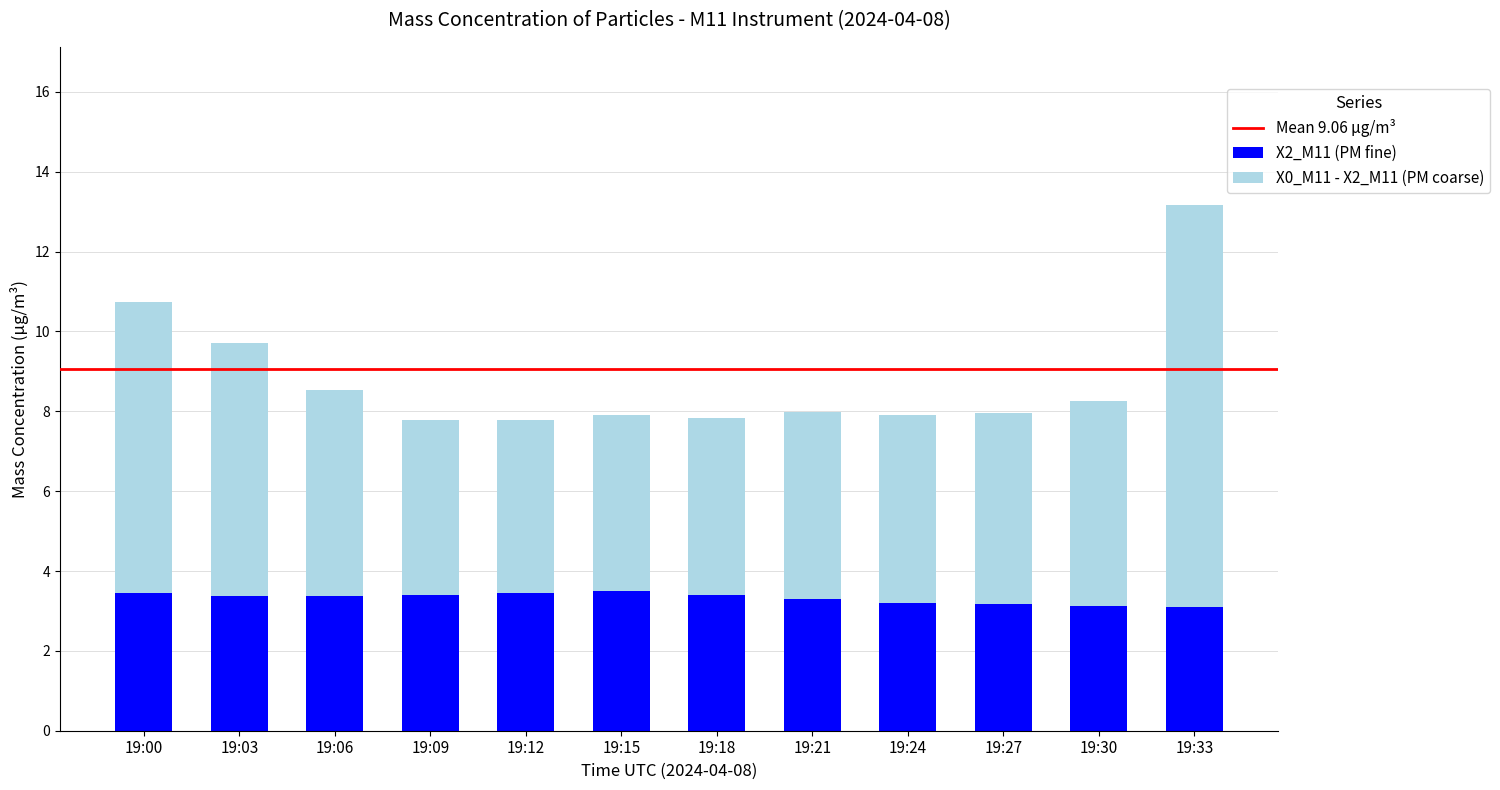

At which category is the sum across all series the highest?

19:33